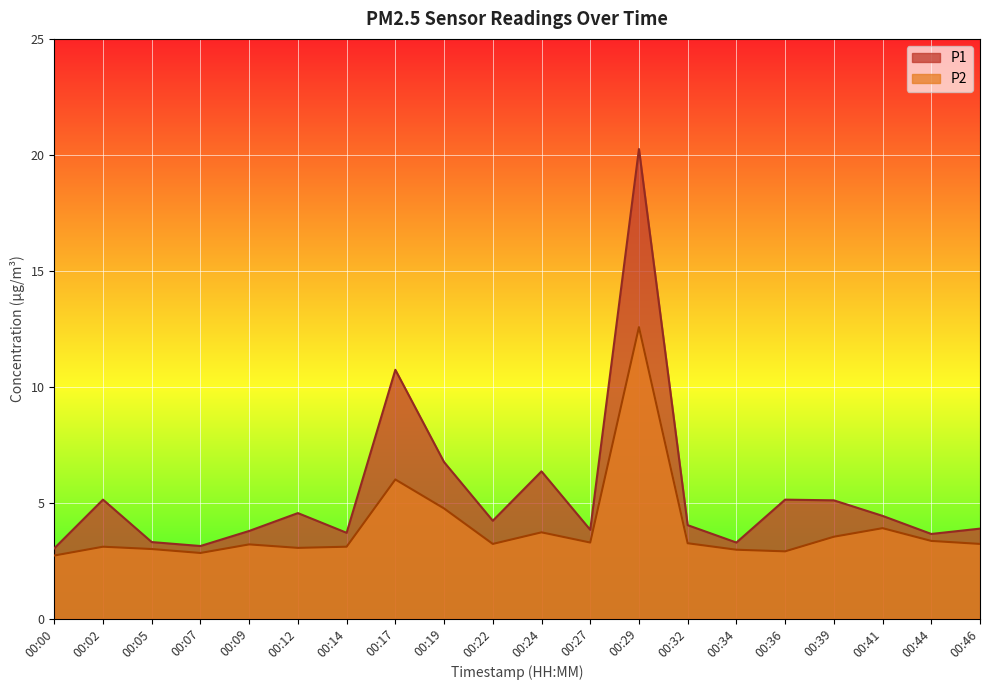

What are all the series names shown in the legend?

P1, P2